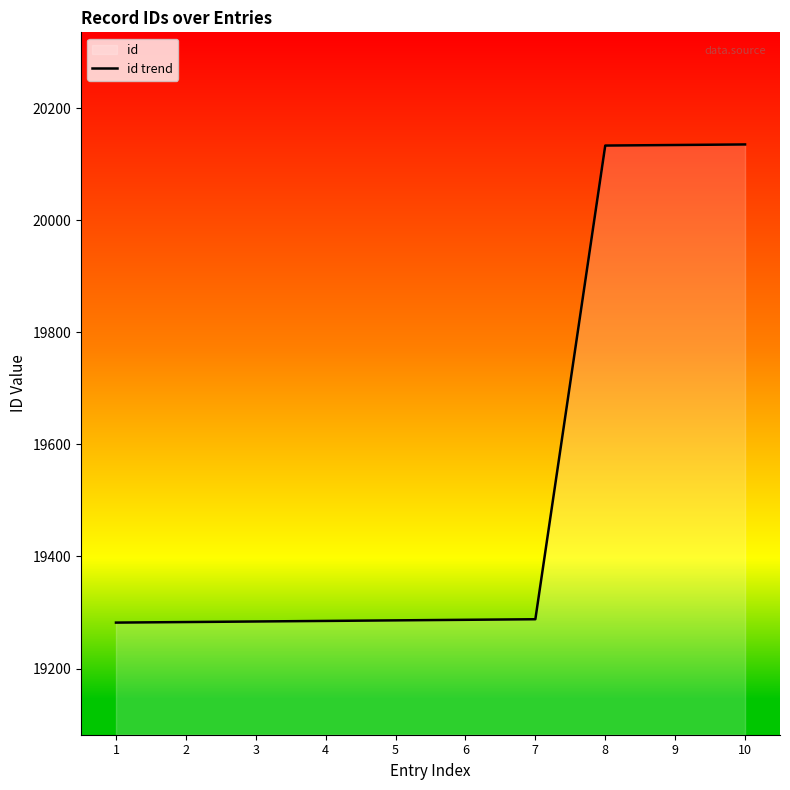

What is the average value?

19540